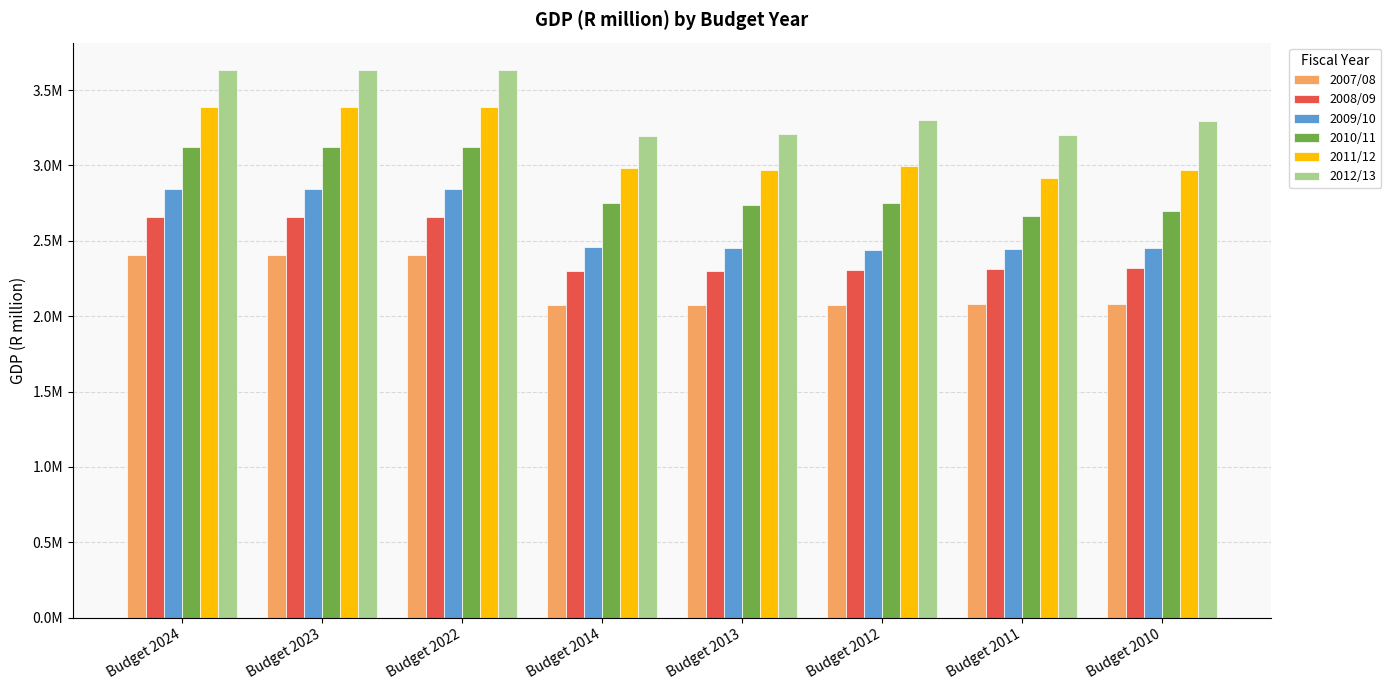

True or false: 2012/13 has a value of 5685740 at Budget 2024.

False